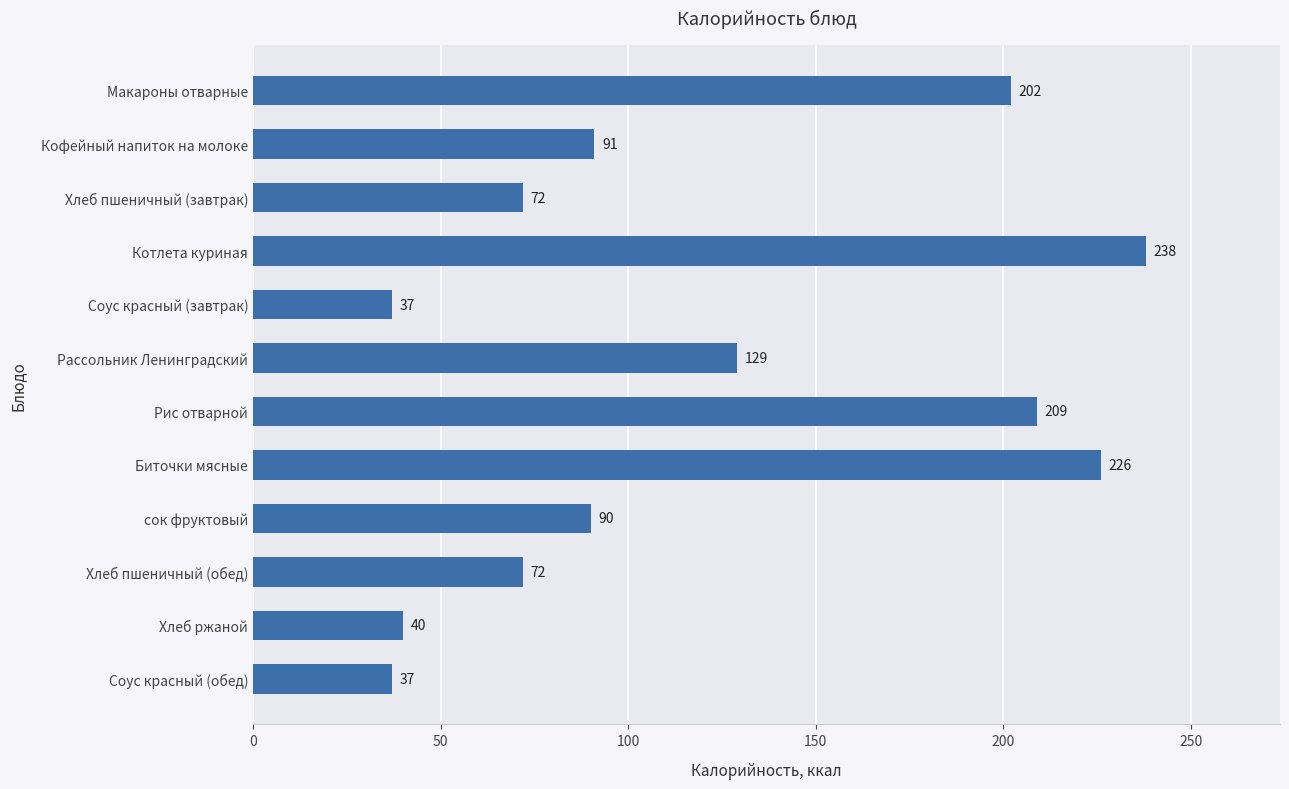

What is the average value?

120